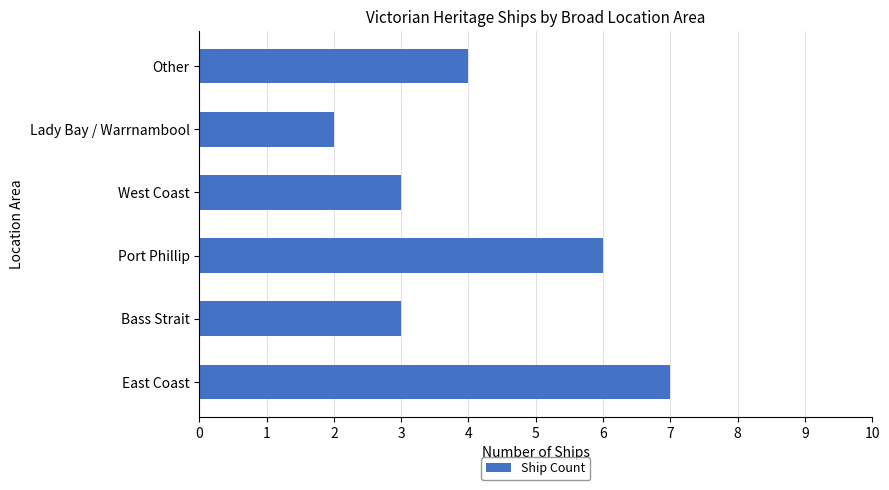

Which has a higher value, East Coast or Lady Bay / Warrnambool?

East Coast